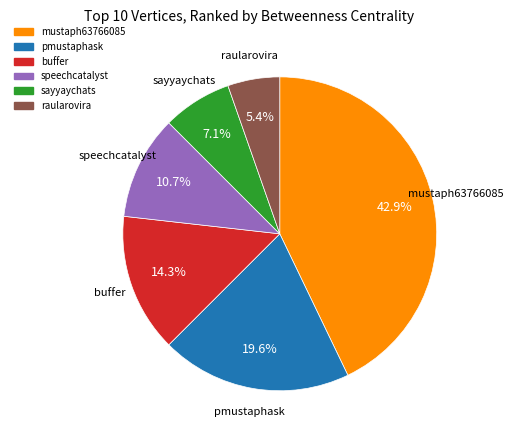

How many slices are in this pie chart?

6